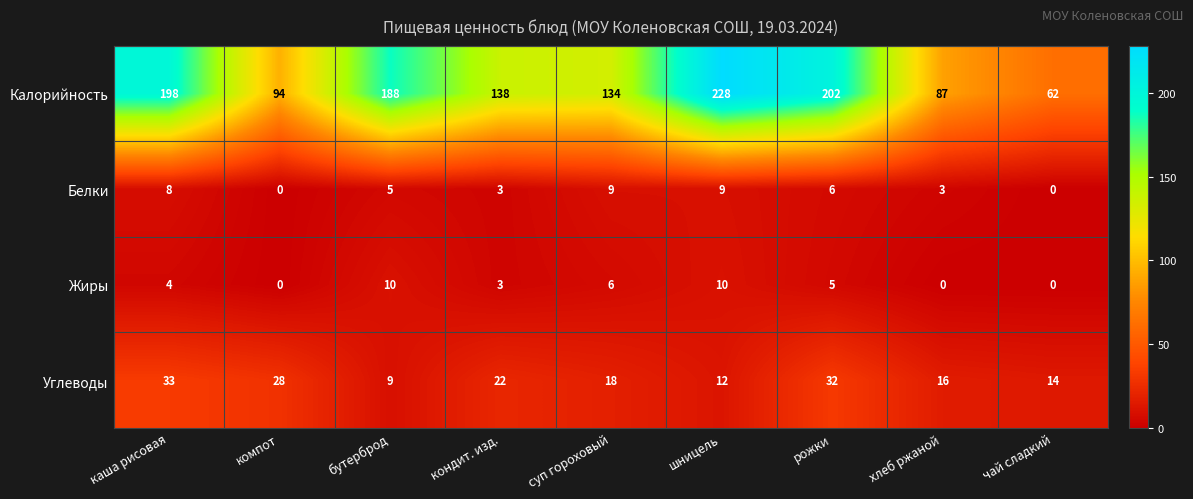

How many distinct data groups are displayed?

4